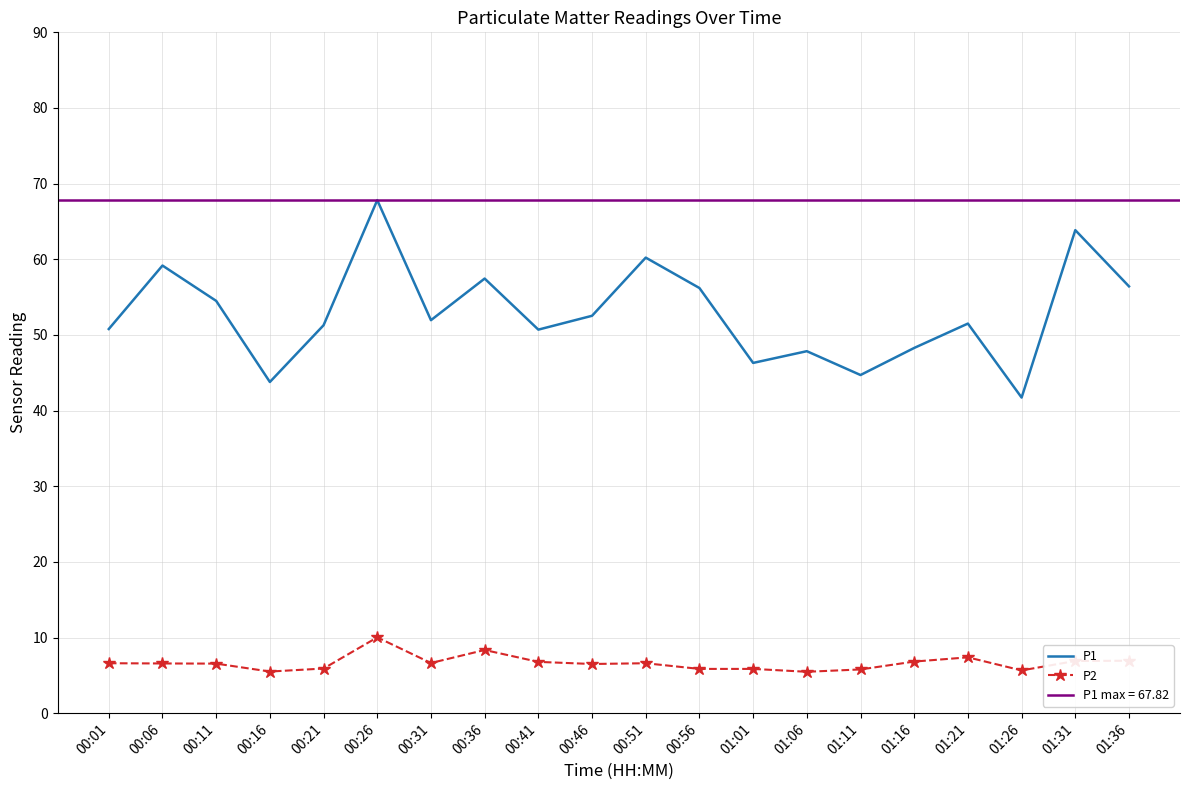

Is it true that P1 equals 83.3 at 00:56?

False